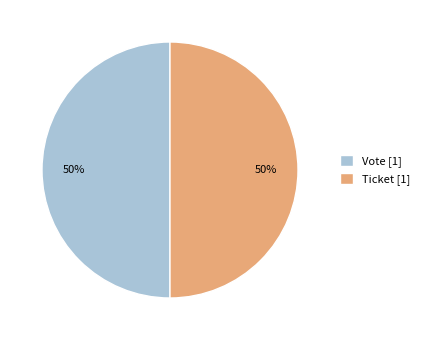

Combined, do Vote [1] and Ticket [1] account for over 50%?

Yes